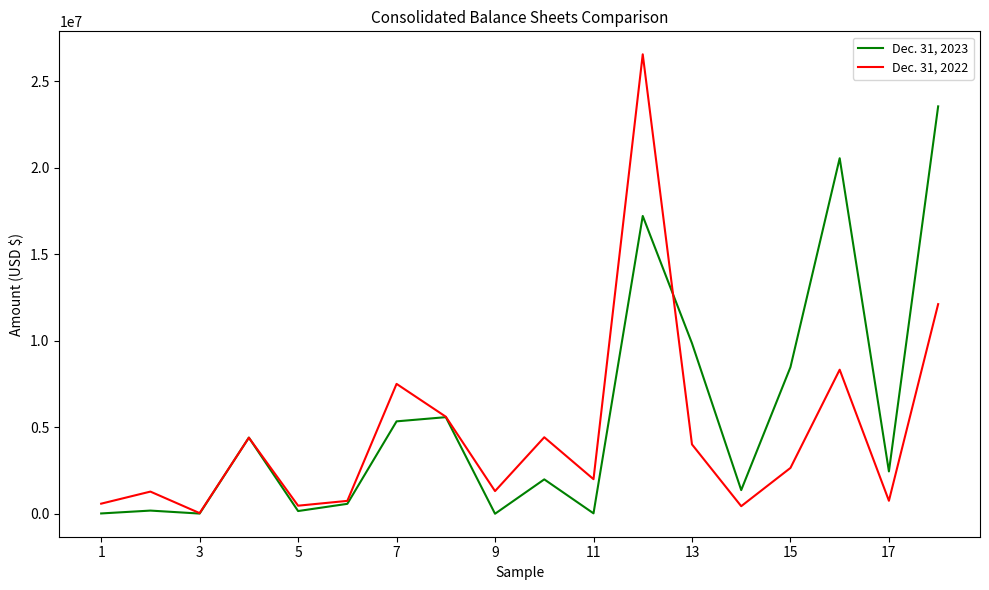

What is the minimum value for Dec. 31, 2022?

36384